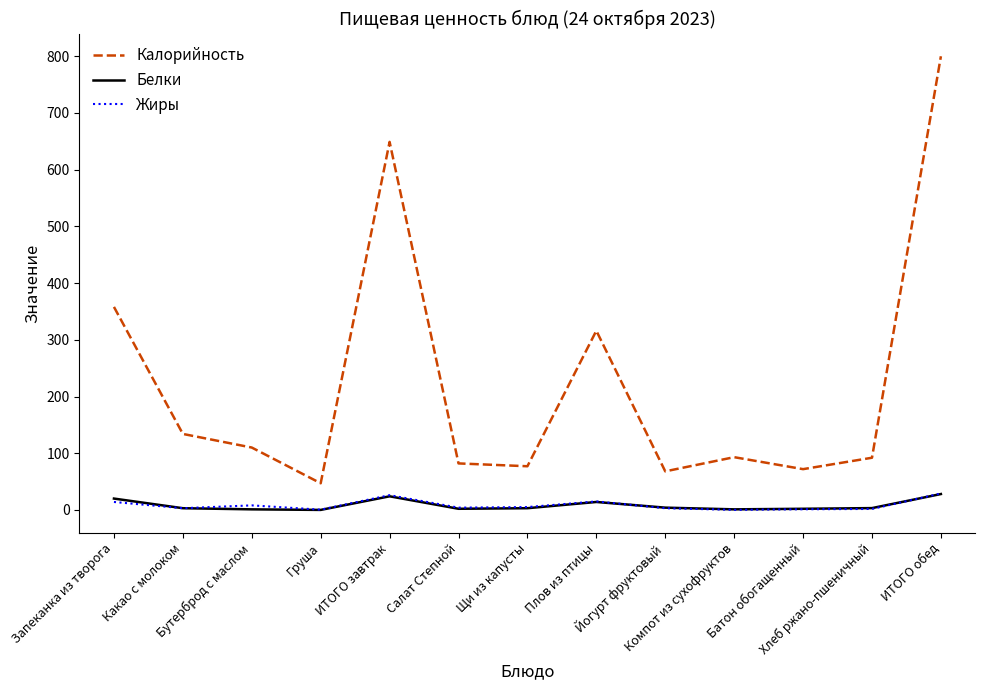

What is the sum of the Белки values at Батон обогащенный and Груша?

2.0